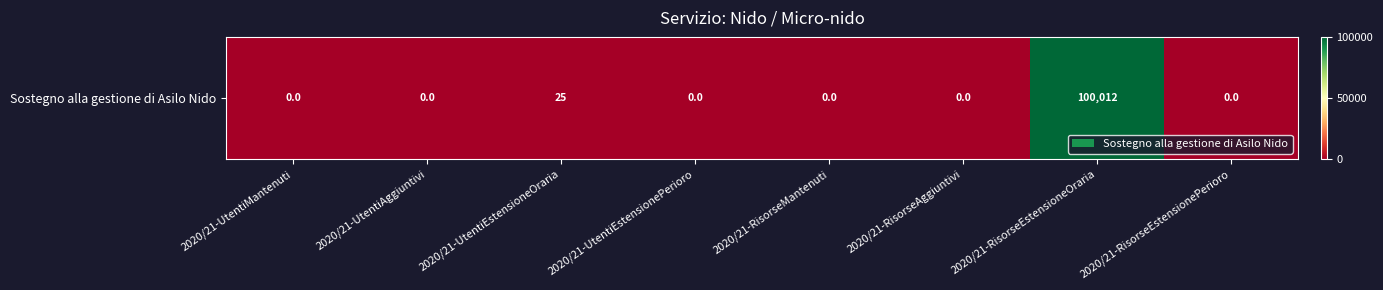

How many data points does each series have?

8